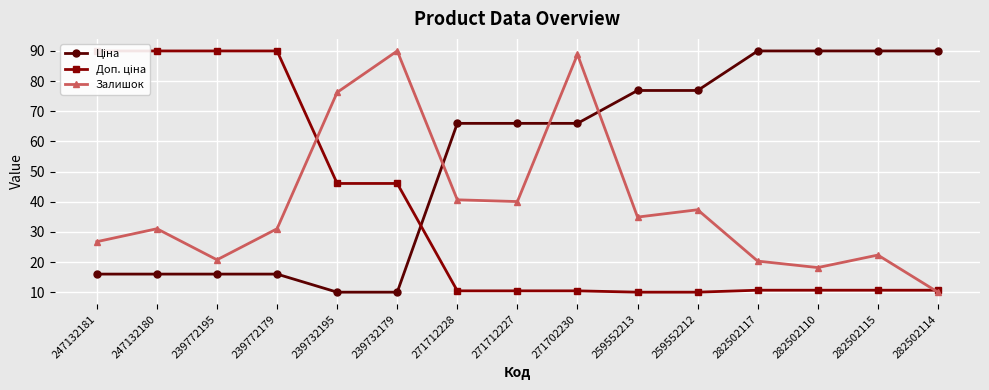

How many data points in Доп. ціна are above 10?

13